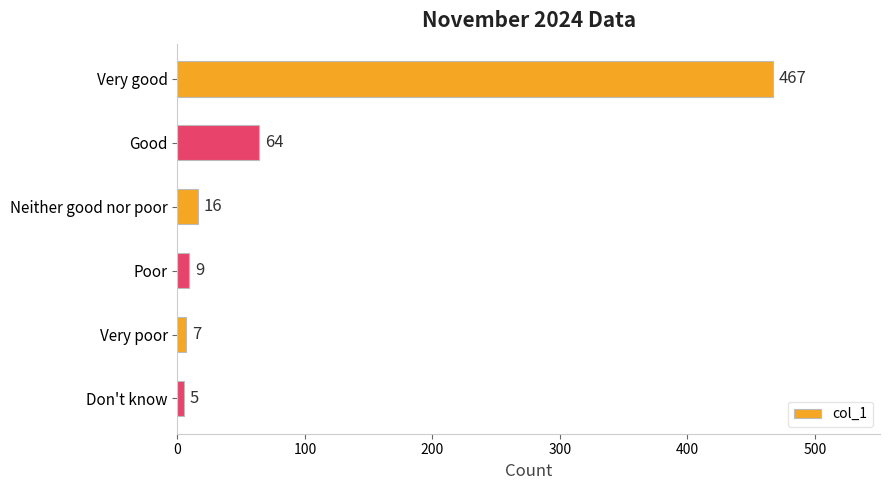

Reading bottom to top, what are all the values shown in this chart?

Don't know=5	Very poor=7	Poor=9	Neither good nor poor=16	Good=64	Very good=467